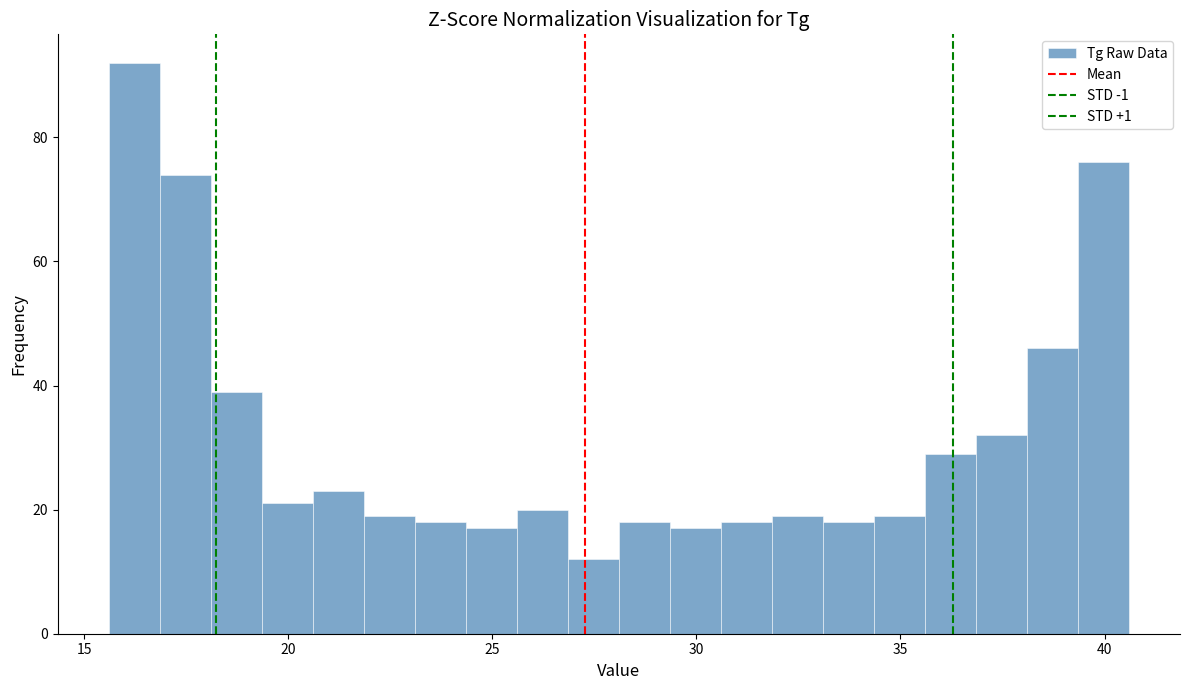

Read against the x-axis, roughly where is the centre of the tallest bar?

16.0